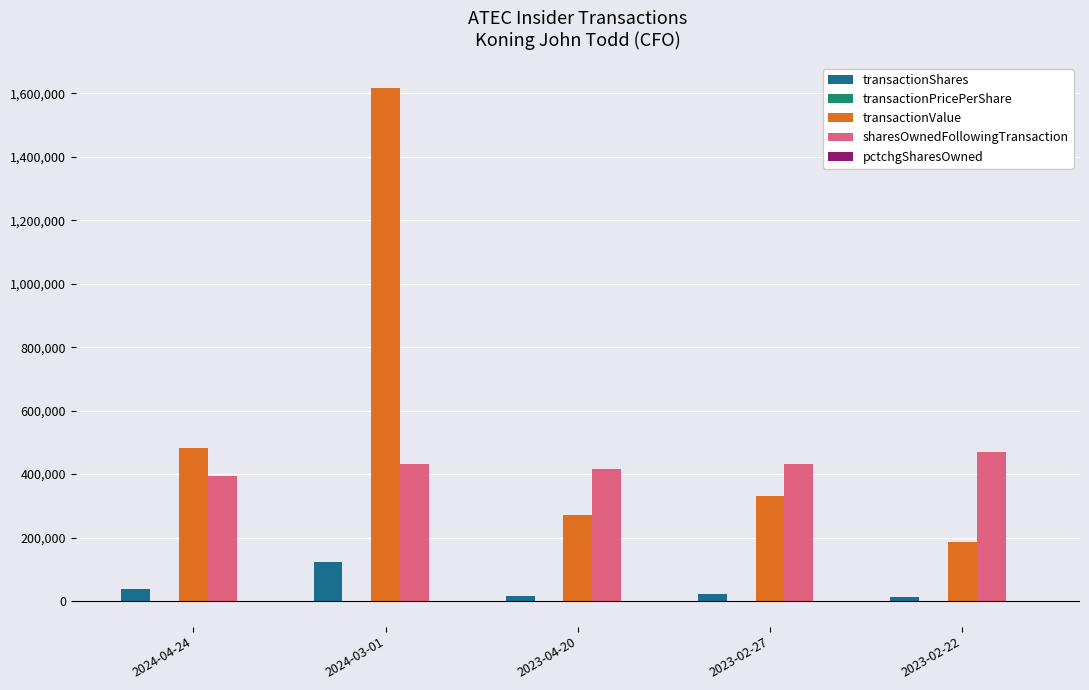

Which series changed the most between 2024-04-24 and 2024-03-01?

transactionValue